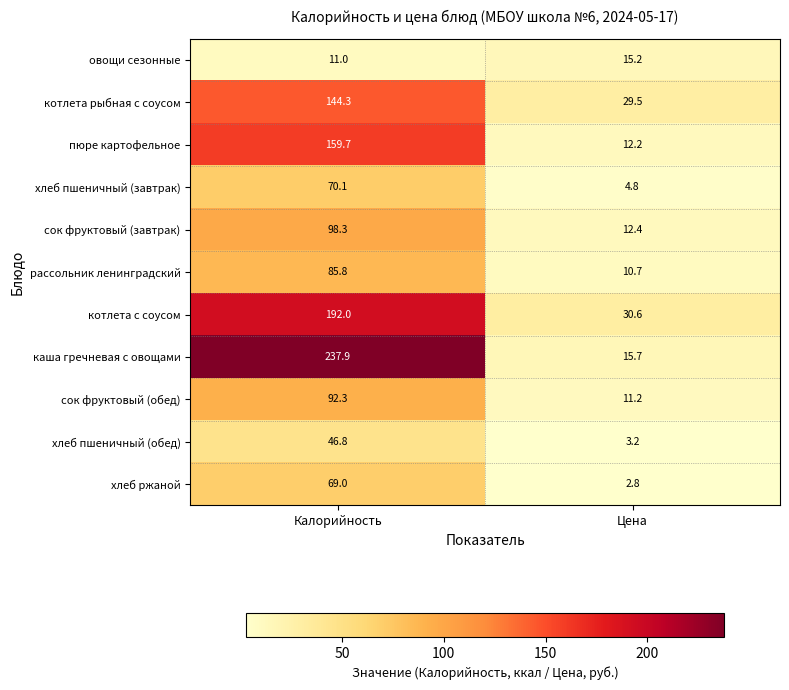

At which category is the sum across all series the highest?

Калорийность